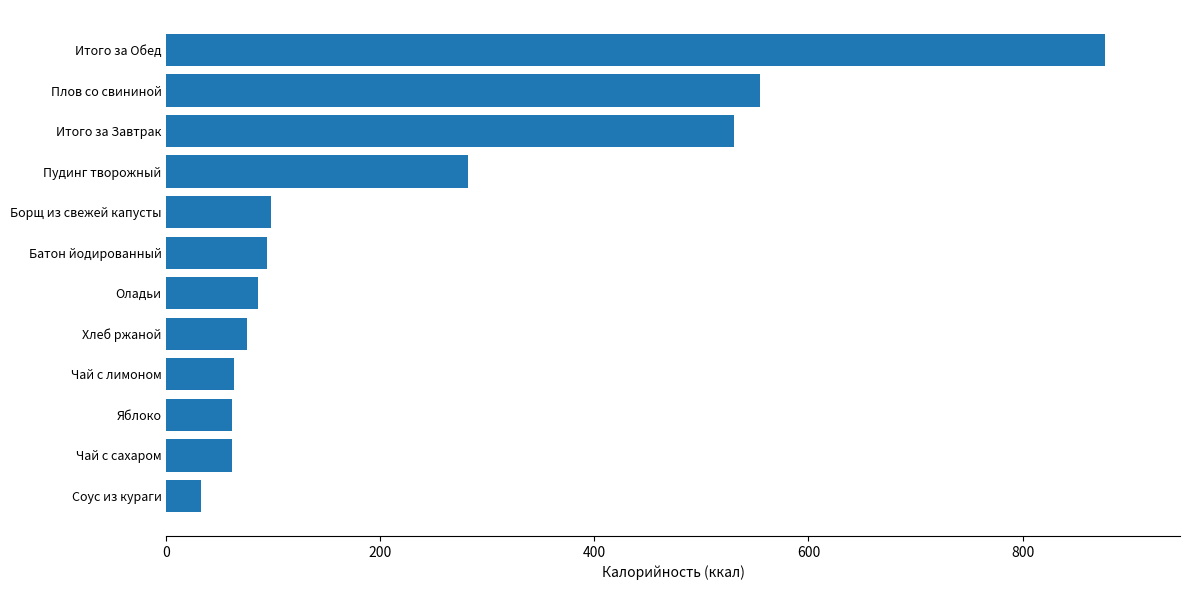

Is it true that the value at Плов со свининой is 144?

False